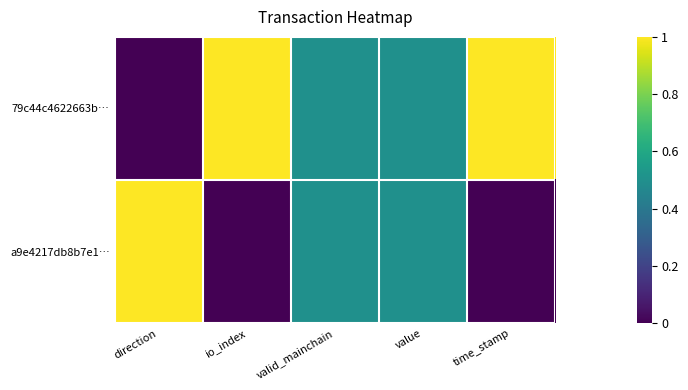

Between direction and valid_mainchain, which is larger?

valid_mainchain